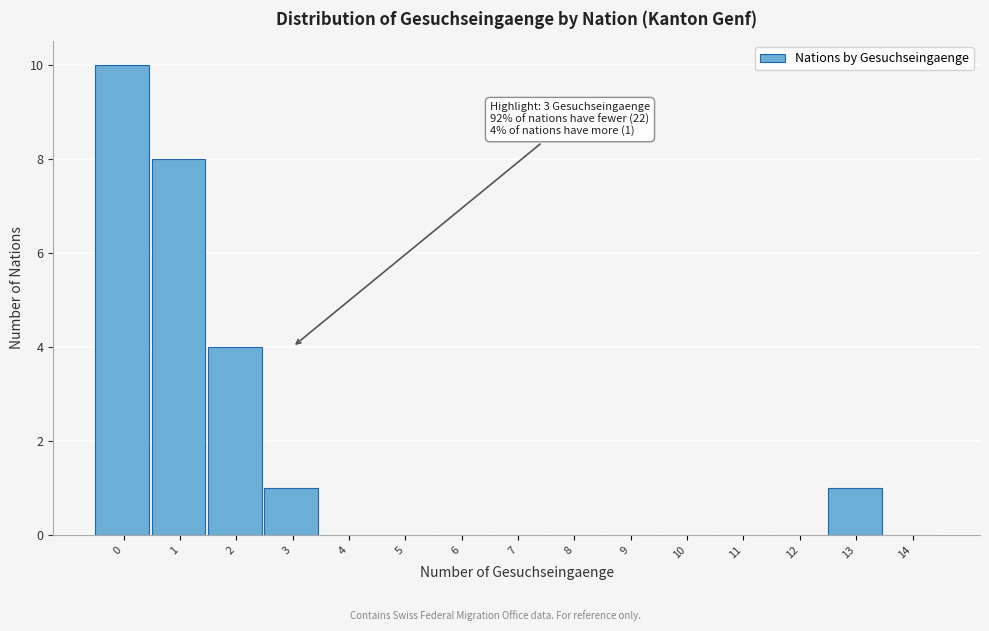

Reading left to right, transcribe all the data shown in this chart.

0=10	1=8	2=4	3=1	4=0	5=0	6=0	7=0	8=0	9=0	10=0	11=0	12=0	13=1	14=0